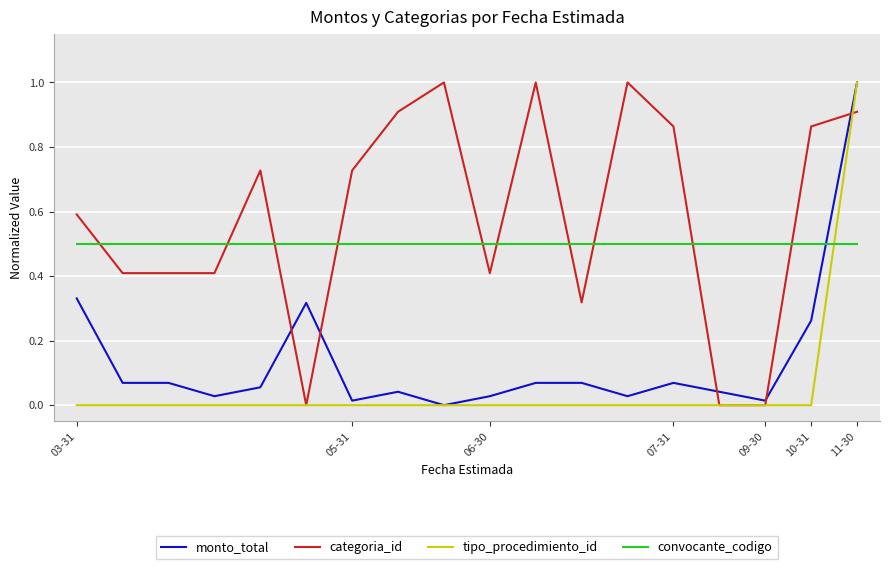

Which series has the largest total across all categories?

categoria_id